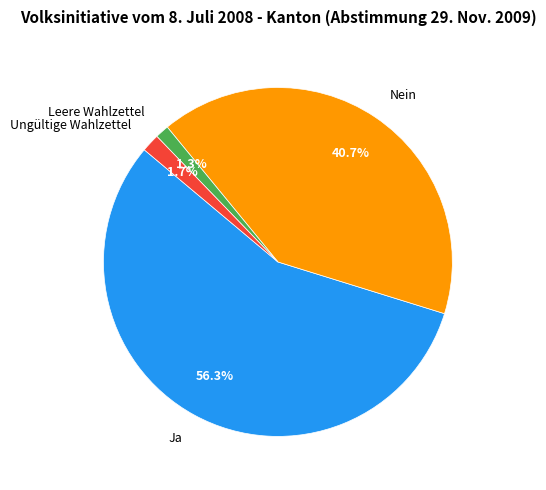

To the nearest percent, what is the difference between the largest and smallest slice percentages?

55%